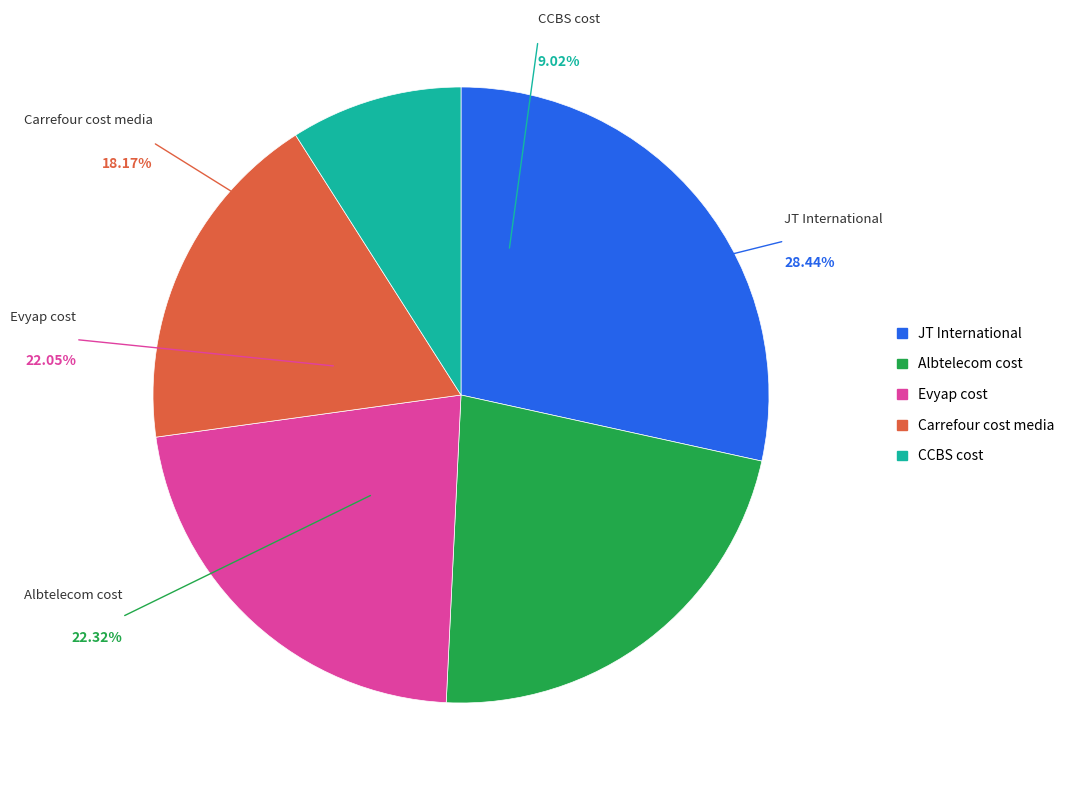

What is the change in value from Albtelecom cost to Carrefour cost media?

-2181819.0